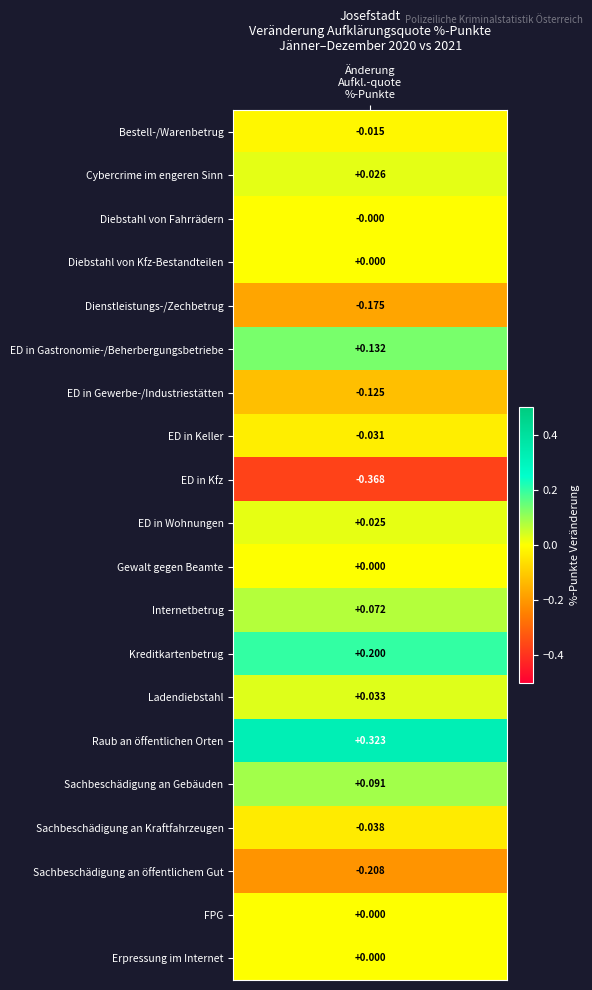

Rank the categories by value from highest to lowest.

Raub an öffentlichen Orten, Kreditkartenbetrug, ED in Gastronomie-/Beherbergungsbetriebe, Sachbeschädigung an Gebäuden, Internetbetrug, Ladendiebstahl, Cybercrime im engeren Sinn, ED in Wohnungen, Diebstahl von Kfz-Bestandteilen, Gewalt gegen Beamte, FPG, Erpressung im Internet, Diebstahl von Fahrrädern, Bestell-/Warenbetrug, ED in Keller, Sachbeschädigung an Kraftfahrzeugen, ED in Gewerbe-/Industriestätten, Dienstleistungs-/Zechbetrug, Sachbeschädigung an öffentlichem Gut, ED in Kfz